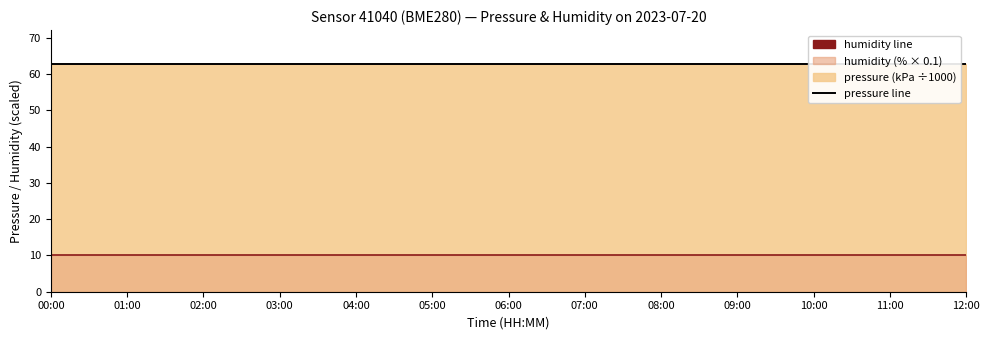

Which series changed the most between 02:00 and 07:00?

pressure line